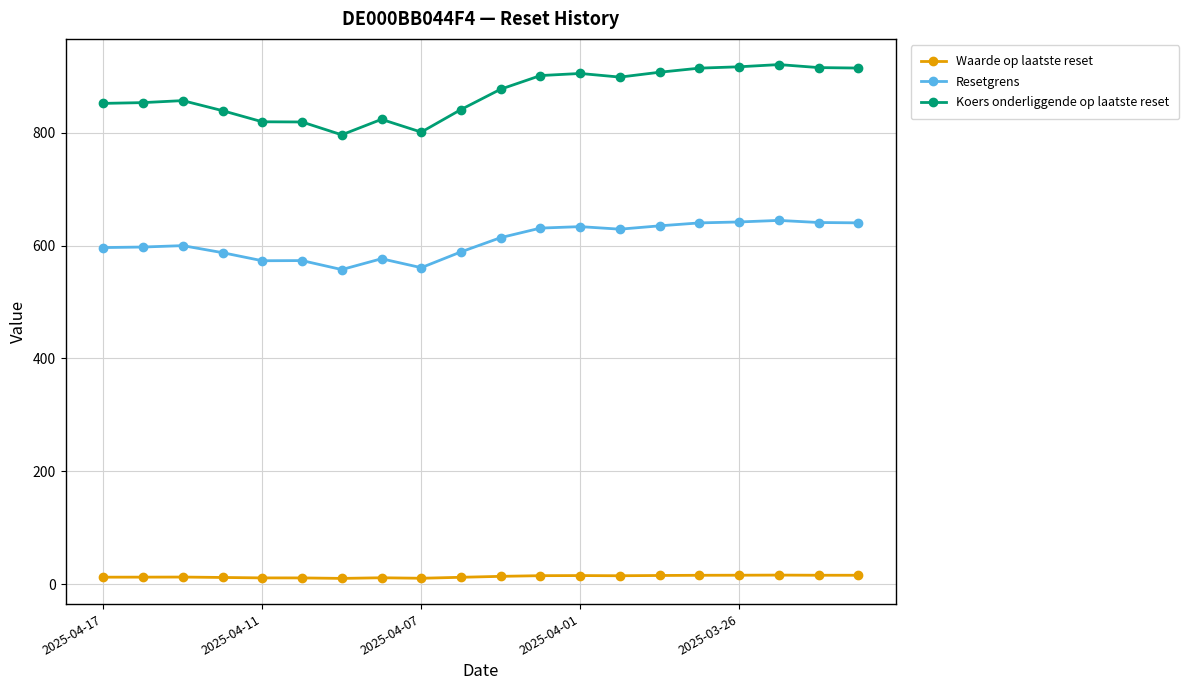

What is the average value of the Resetgrens series?

608.2